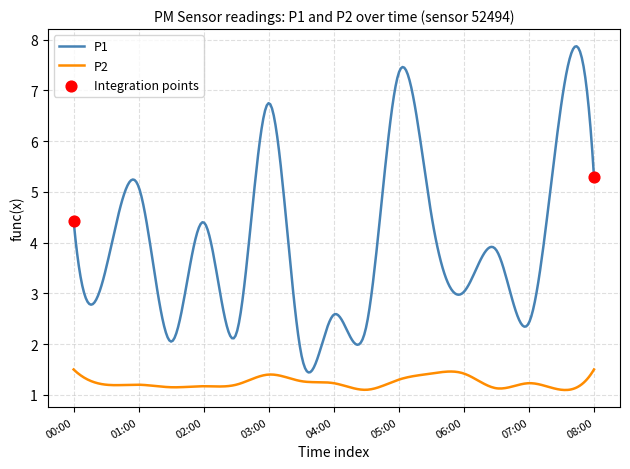

List the series in order of their overall mean, highest first.

P1, P2